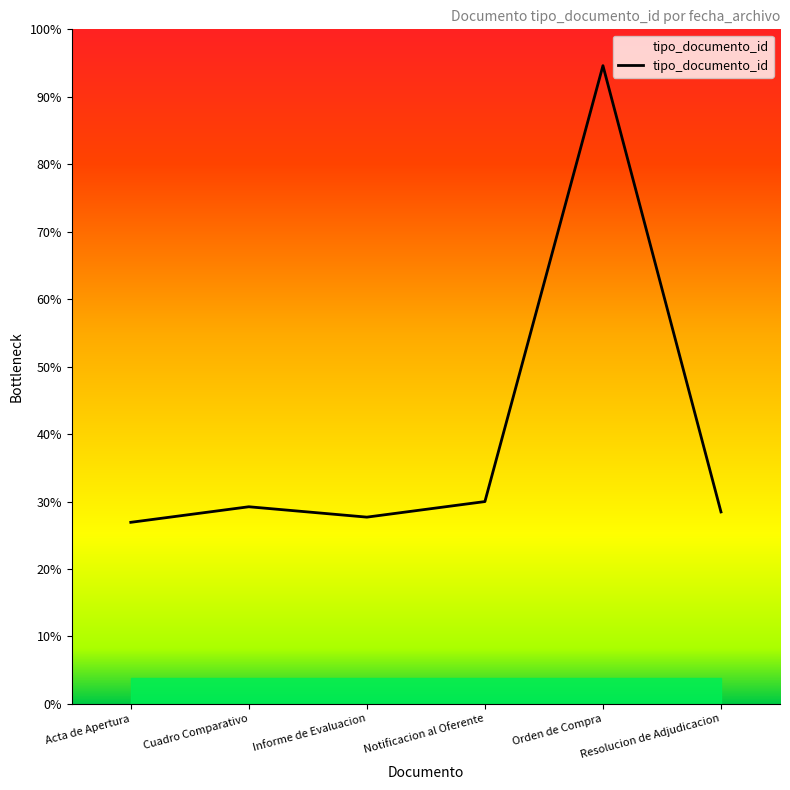

Does the chart have visible grid lines?

No